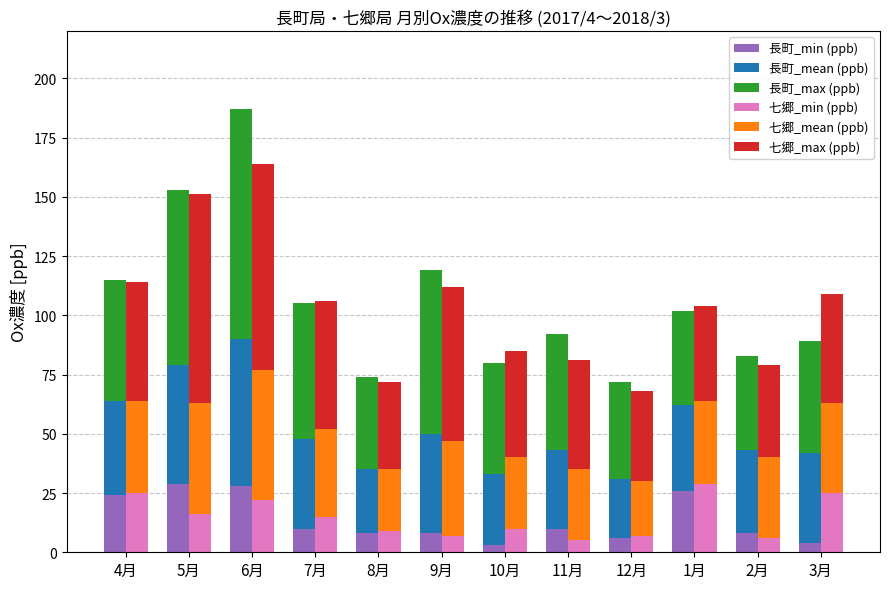

What is the label of the 11th bar from the left?

2月